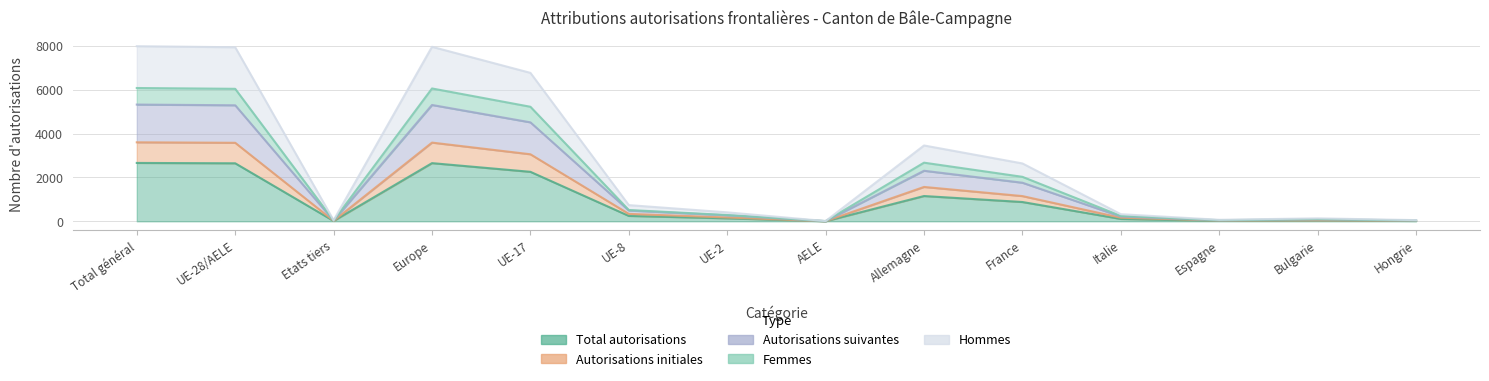

How many interior local peaks does the Autorisations suivantes series have?

3